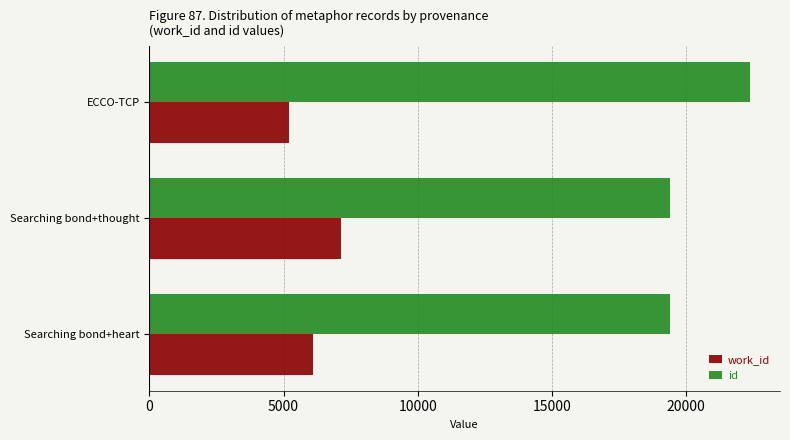

Which series has the largest total across all categories?

id